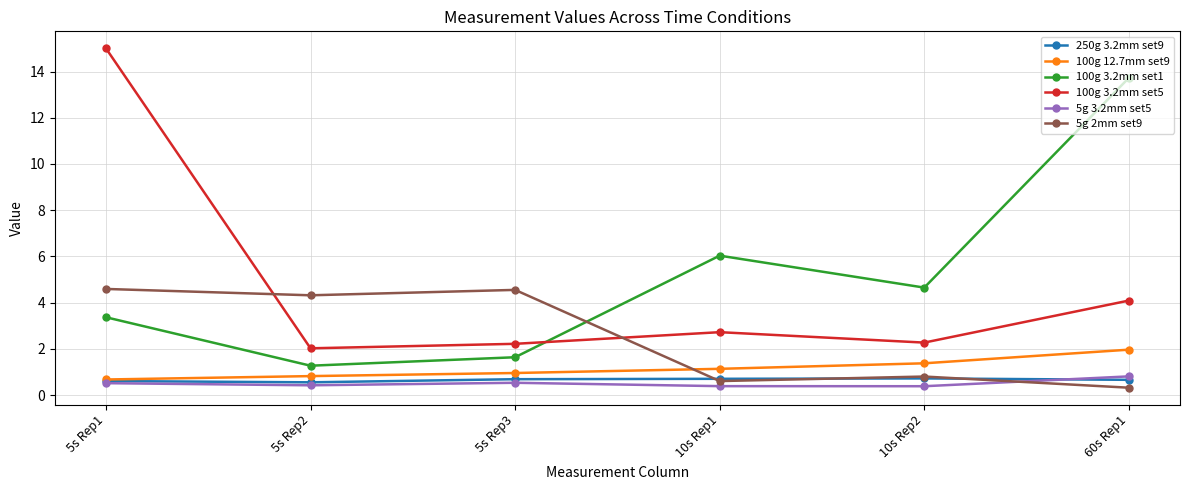

What is the lowest value of the 100g 3.2mm set1 series?

1.3